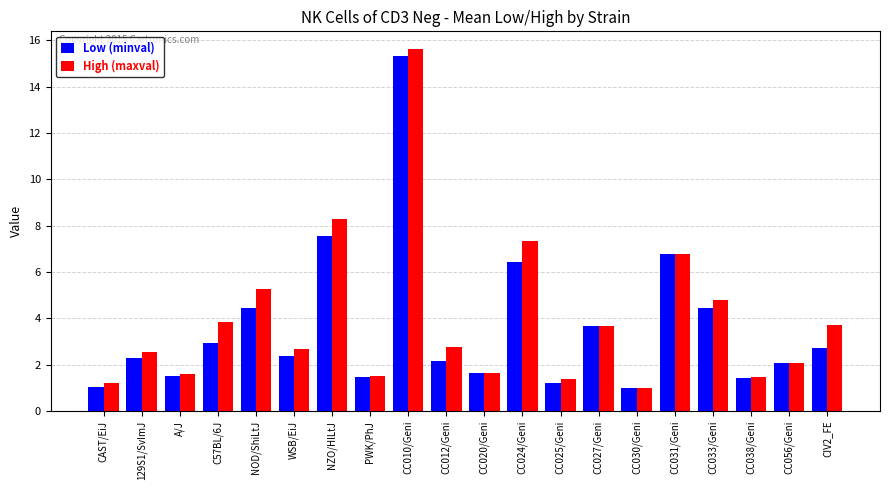

The Low (minval) series shows 2.9 at CC020/Geni. True or false?

False